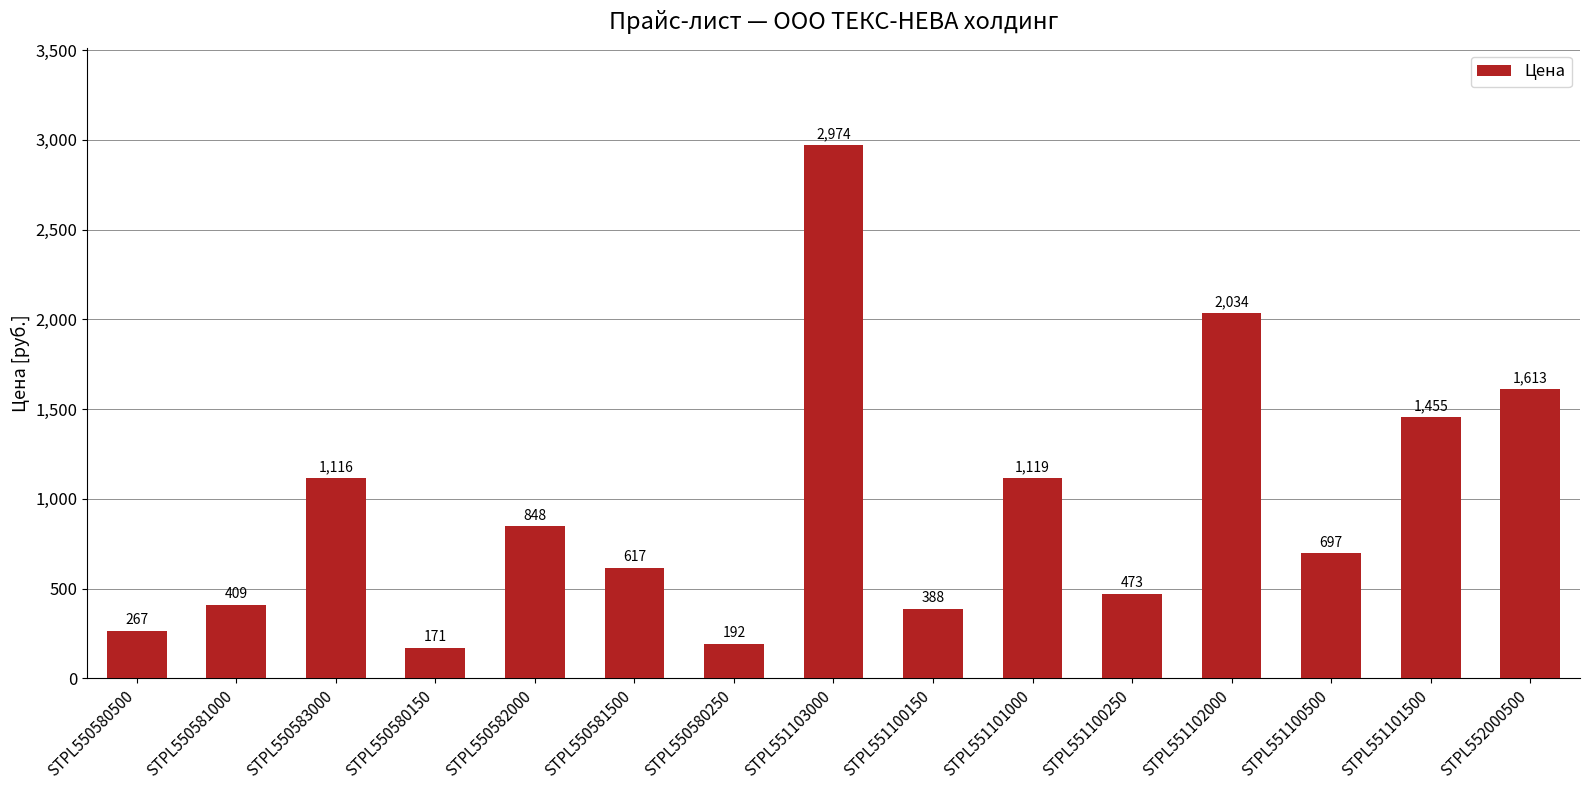

How many bars are there in total?

15